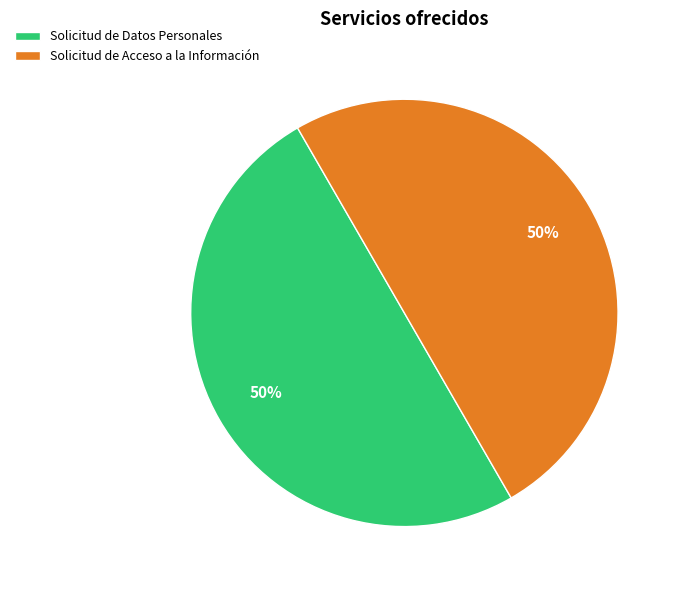

Approximately how many times larger is the value at Solicitud de Datos Personales compared to Solicitud de Acceso a la Información?

1.0